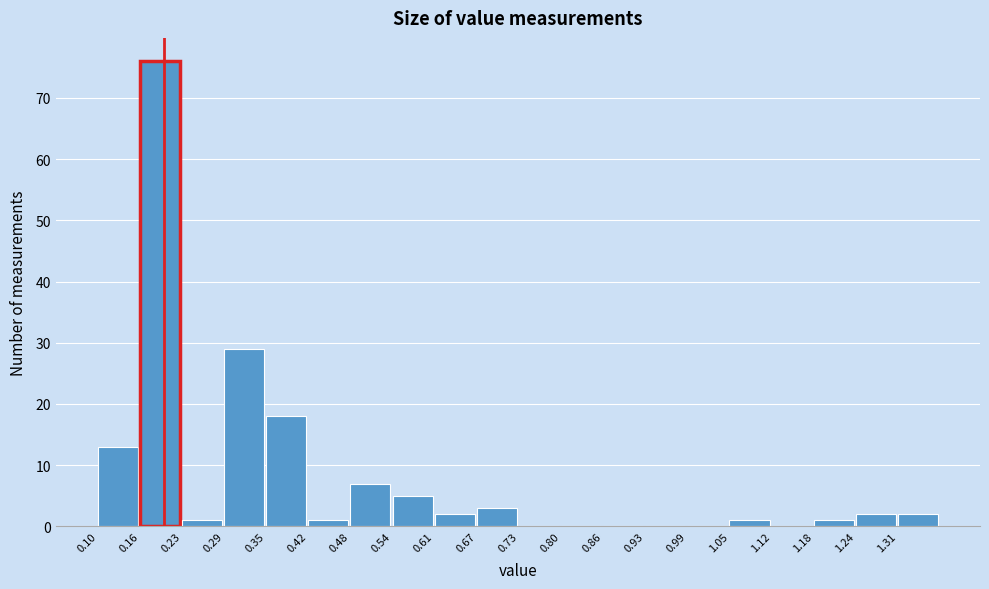

Reading left to right, transcribe this chart: for each bar, give the range it covers on the x-axis and its height. Neither the bar edges nor the heights are printed on the chart, so give them approximately, as read against the axes.

0.10 to 0.16: 13
0.16 to 0.23: 76
0.23 to 0.29: 1
0.29 to 0.35: 29
0.35 to 0.42: 18
0.42 to 0.48: 1
0.48 to 0.54: 7
0.54 to 0.61: 5
0.61 to 0.67: 2
0.67 to 0.74: 3
0.74 to 0.80: 0
0.80 to 0.86: 0
0.86 to 0.93: 0
0.93 to 0.99: 0
0.99 to 1.05: 0
1.05 to 1.12: 1
1.12 to 1.18: 0
1.18 to 1.24: 1
1.24 to 1.31: 2
1.31 to 1.37: 2